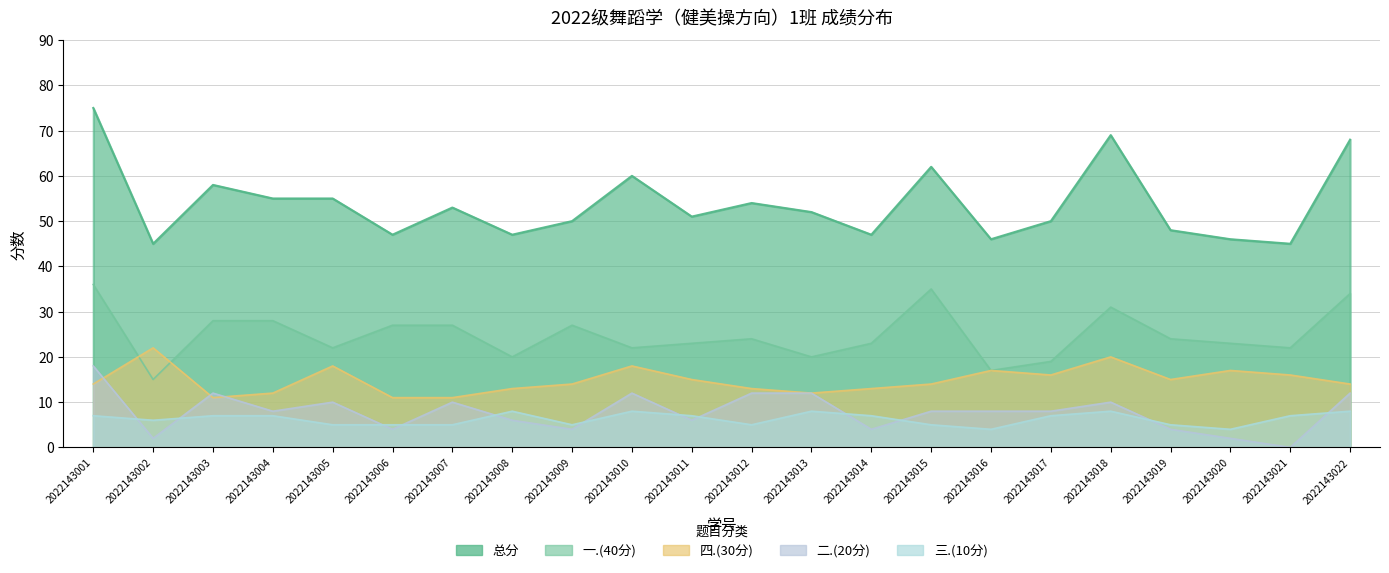

Which series ends up on top after the final intersection of 三.(10分) and 二.(20分)?

二.(20分)